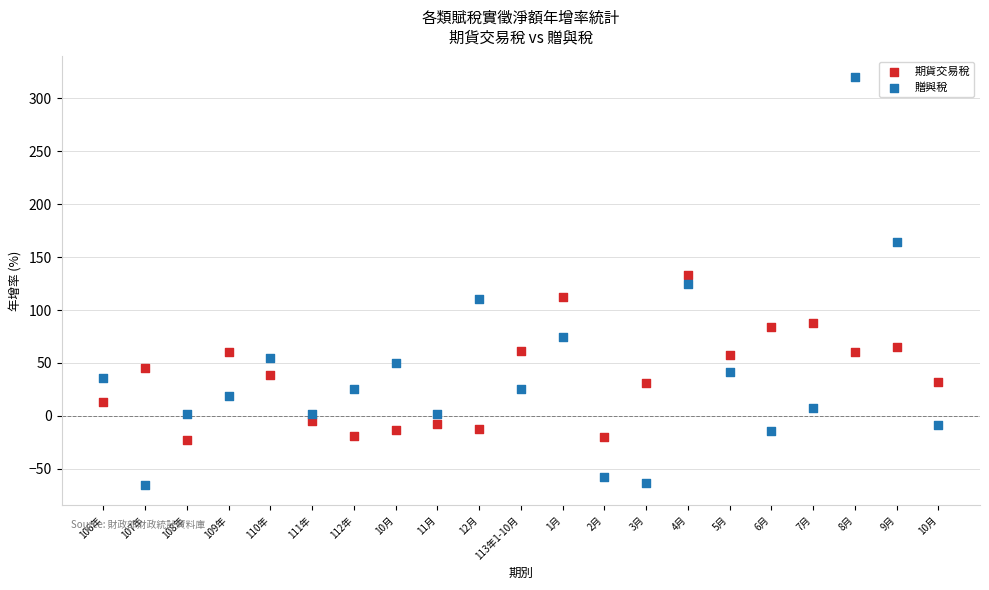

Which series contains the highest Y value?

贈與稅